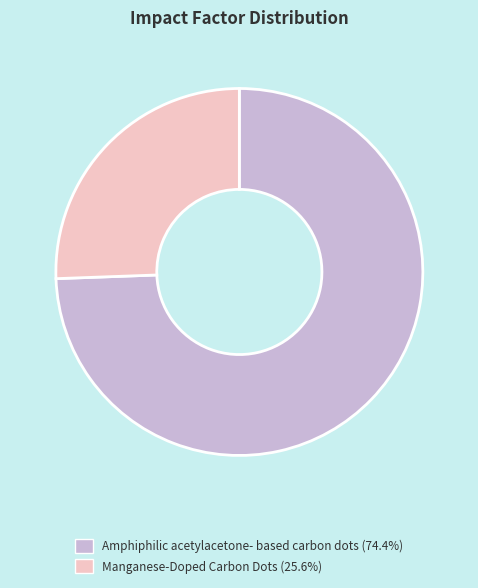

Combined, do Amphiphilic acetylacetone- based carbon dots (74.4%) and Manganese-Doped Carbon Dots (25.6%) account for over 50%?

Yes